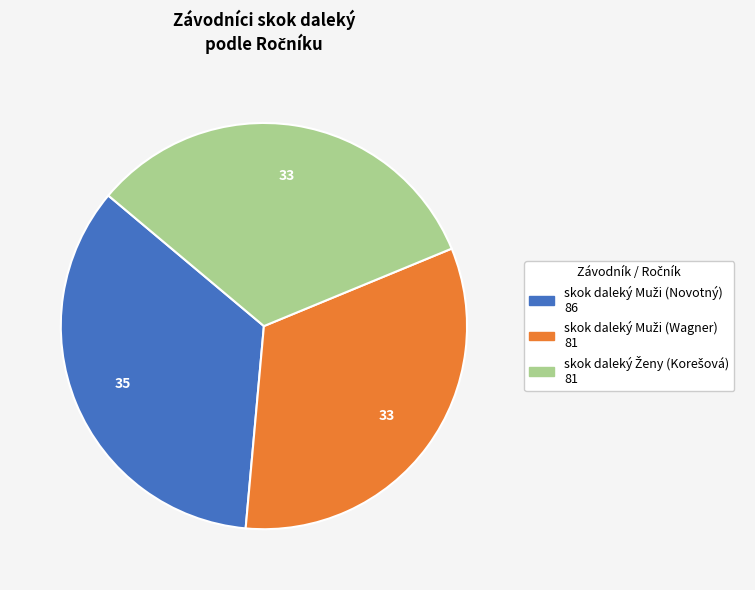

Is there any slice that represents more than half of the pie?

No